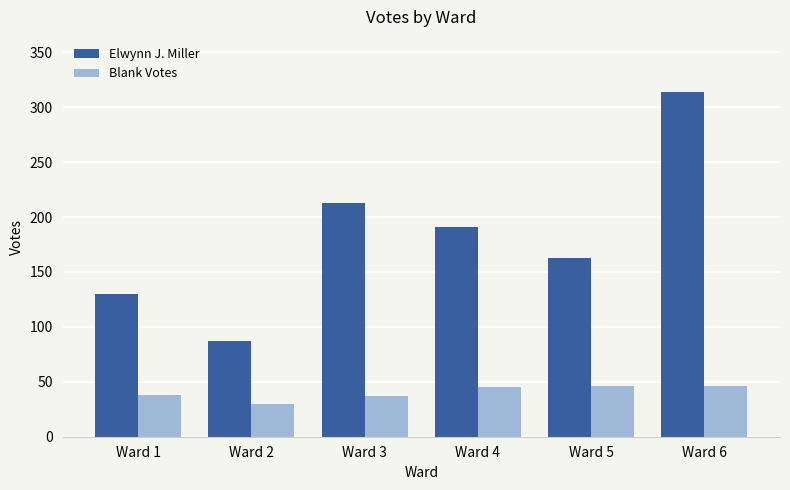

Which series has the largest total across all categories?

Elwynn J. Miller